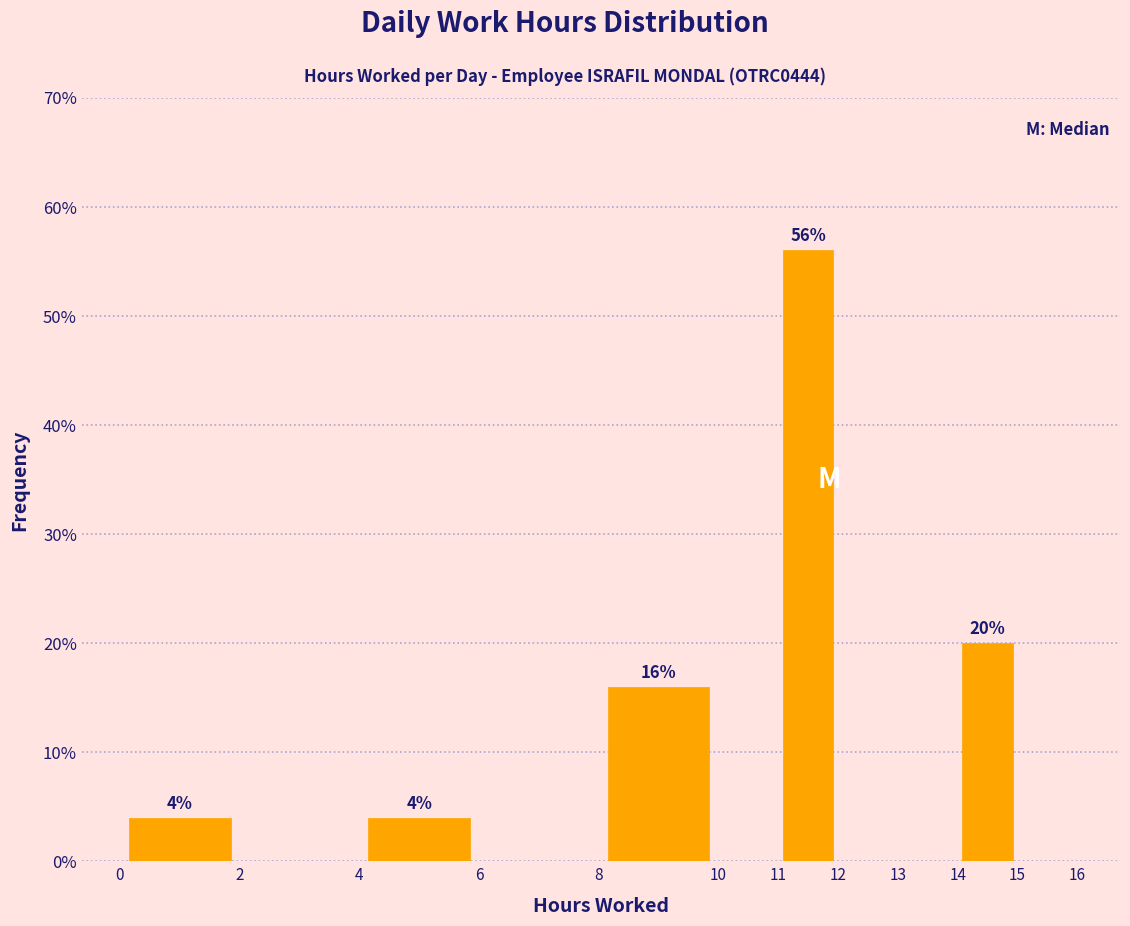

Over which range of the x-axis is the bar tallest?

11 to 12